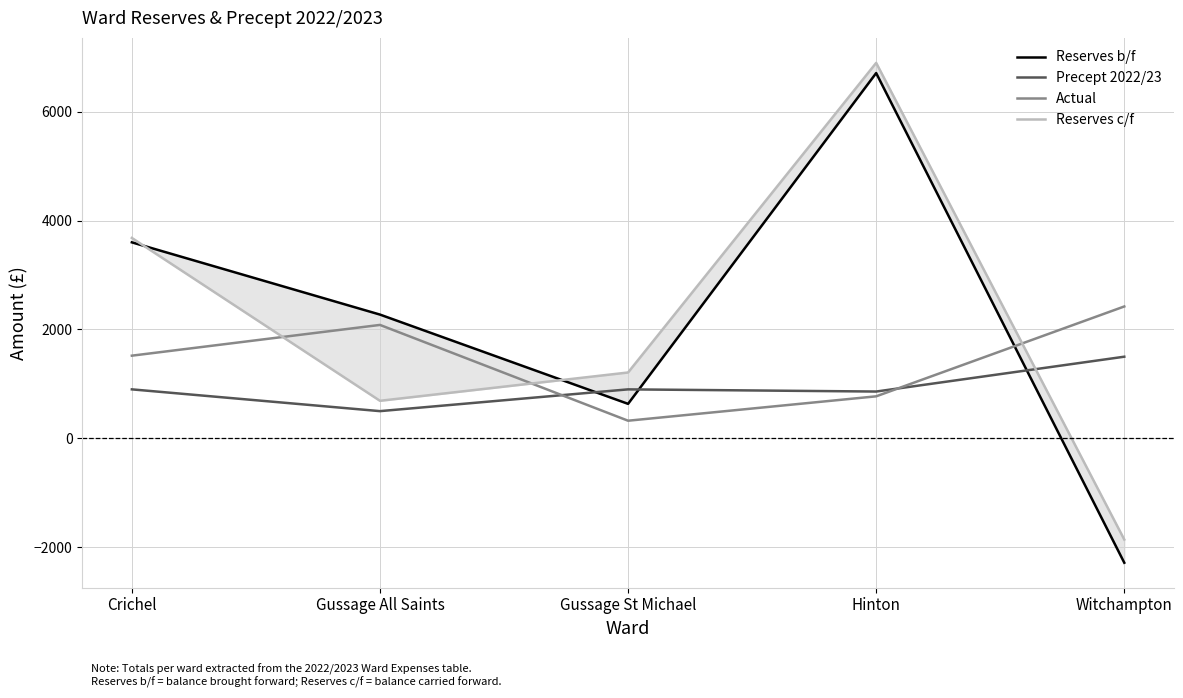

Which series has the largest total across all categories?

Reserves b/f